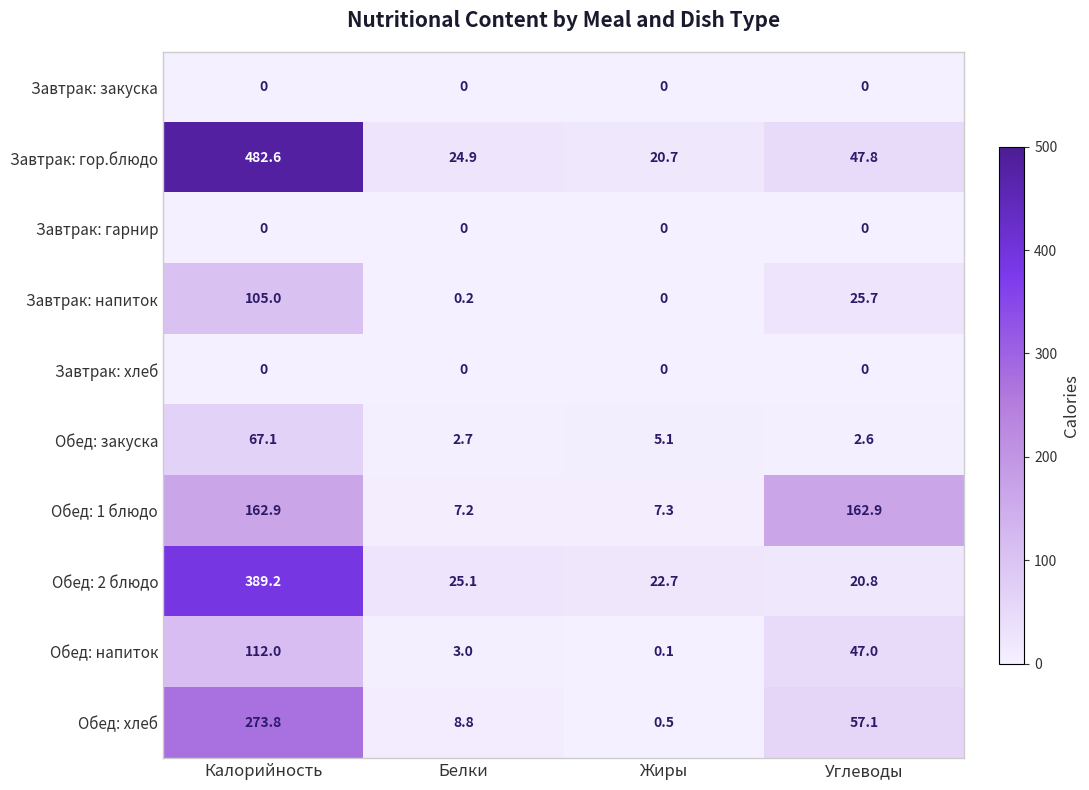

What is the difference between the highest and lowest values at Калорийность?

482.6